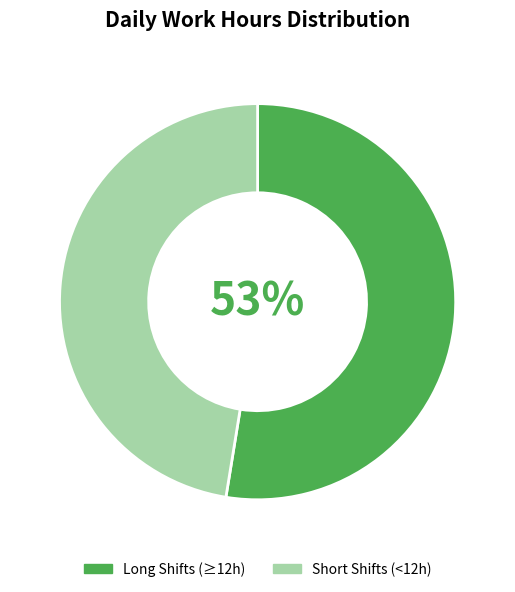

Count the number of slices in the pie.

2